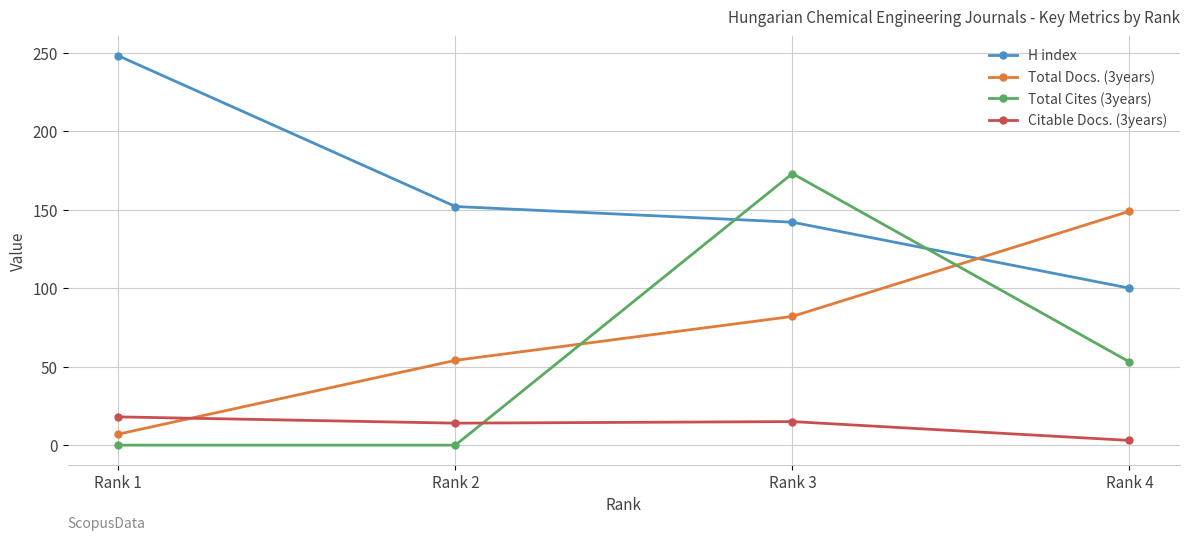

Rank the series at Rank 1 from lowest to highest value.

Total Cites (3years), Total Docs. (3years), Citable Docs. (3years), H index